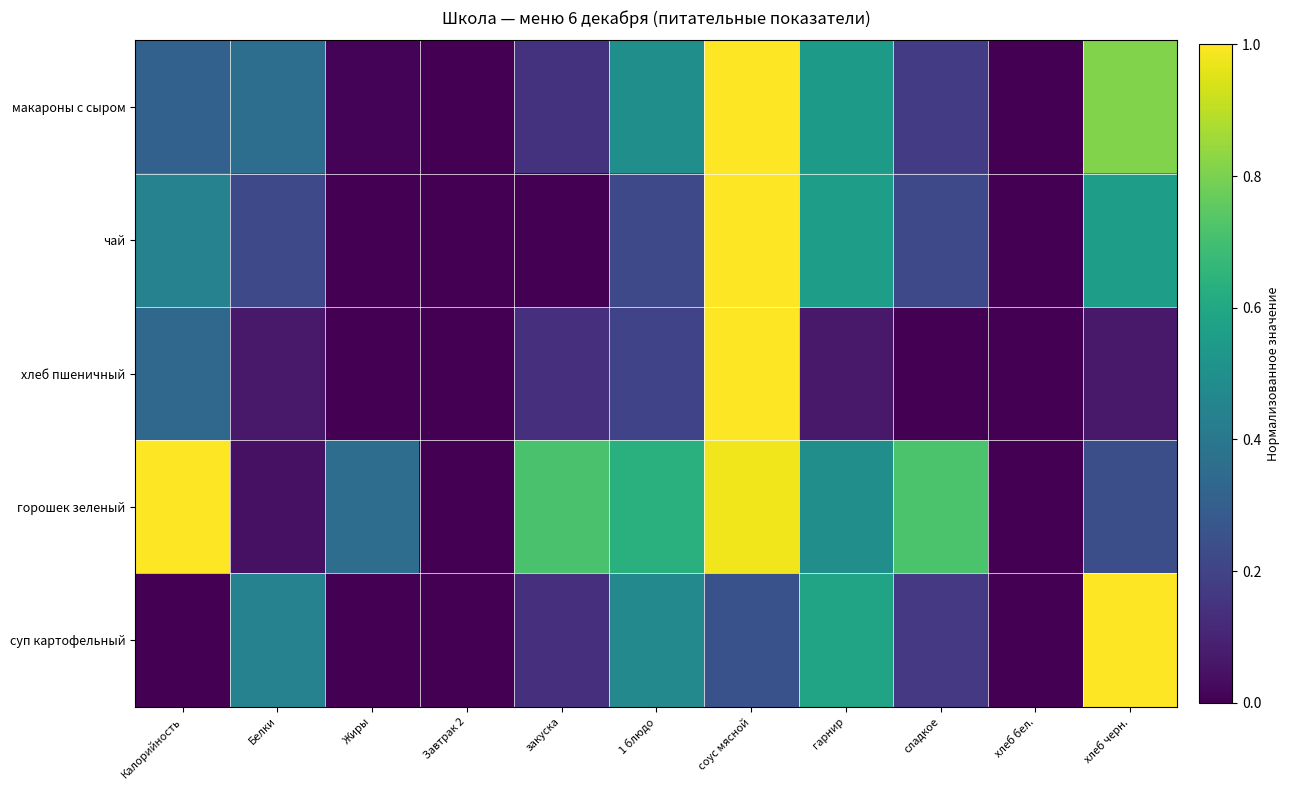

Reading left to right, extract all data points from this chart.

макароны с сыром: Калорийность=0.3	Белки=0.4	Жиры=0.0	Завтрак 2=0.0	закуска=0.1	1 блюдо=0.5	соус мясной=1.0	гарнир=0.5	сладкое=0.2	хлеб бел.=0.0	хлеб черн.=0.8
чай: Калорийность=0.4	Белки=0.2	Жиры=0.0	Завтрак 2=0.0	закуска=0.0	1 блюдо=0.2	соус мясной=1.0	гарнир=0.6	сладкое=0.2	хлеб бел.=0.0	хлеб черн.=0.6
хлеб пшеничный: Калорийность=0.3	Белки=0.1	Жиры=0.0	Завтрак 2=0.0	закуска=0.1	1 блюдо=0.2	соус мясной=1.0	гарнир=0.1	сладкое=0.0	хлеб бел.=0.0	хлеб черн.=0.1
горошек зеленый: Калорийность=1.0	Белки=0.0	Жиры=0.4	Завтрак 2=0.0	закуска=0.7	1 блюдо=0.6	соус мясной=1.0	гарнир=0.5	сладкое=0.7	хлеб бел.=0.0	хлеб черн.=0.2
суп картофельный: Калорийность=0.0	Белки=0.4	Жиры=0.0	Завтрак 2=0.0	закуска=0.1	1 блюдо=0.5	соус мясной=0.2	гарнир=0.6	сладкое=0.2	хлеб бел.=0.0	хлеб черн.=1.0